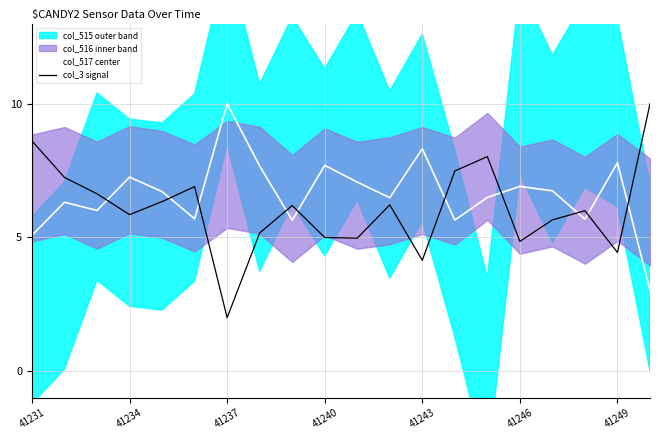

The value of col_3 signal at 41231 is 11.7. True or false?

False